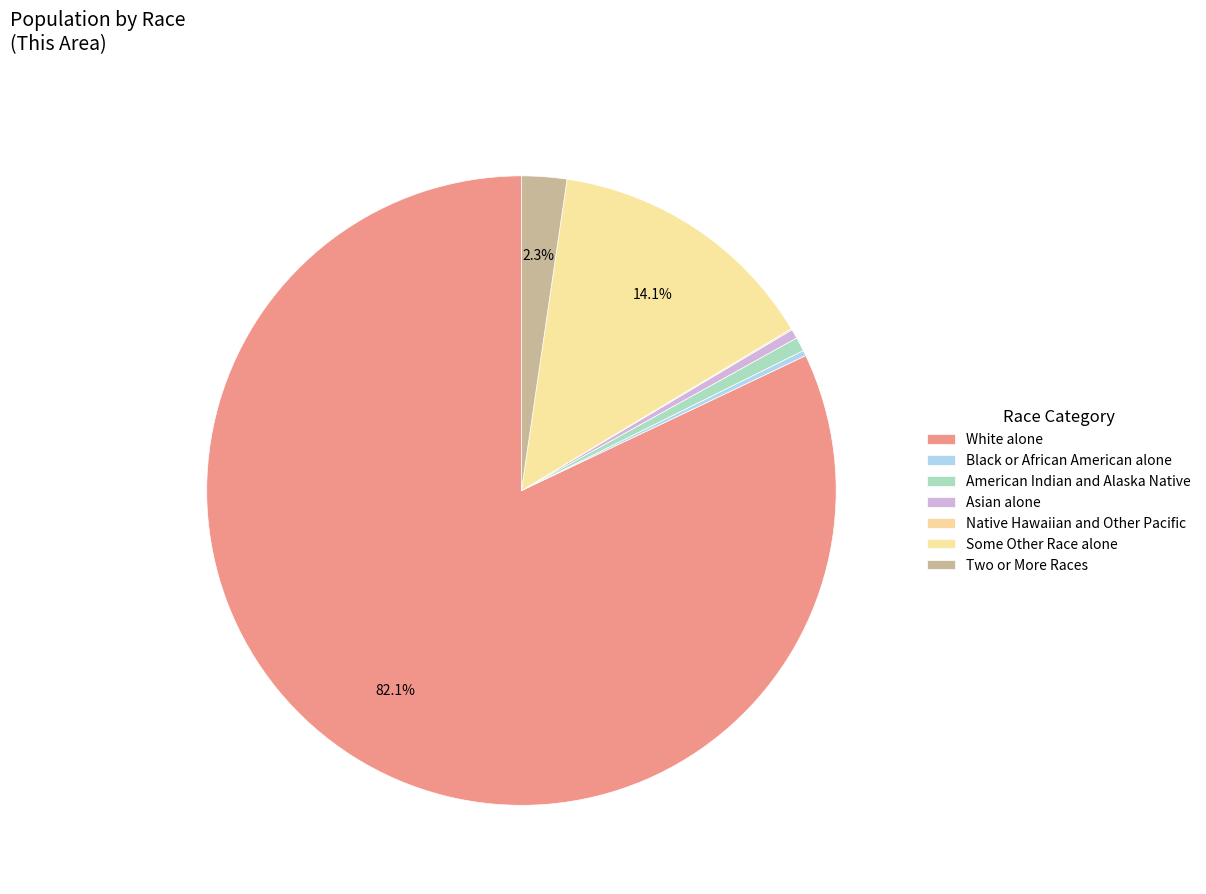

Which slice is the smallest?

Native Hawaiian and Other Pacific